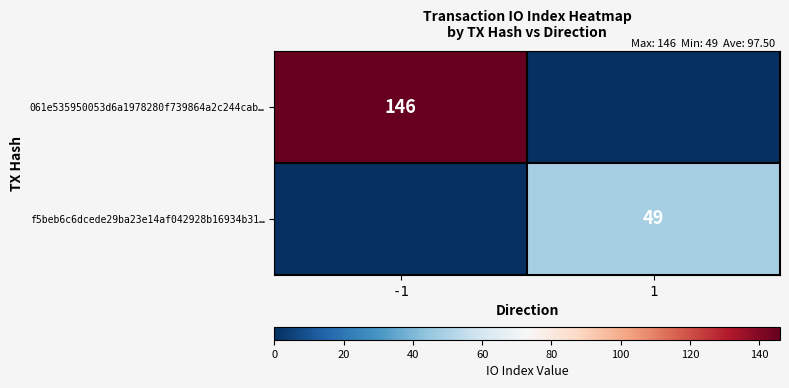

True or false: 061e535950053d6a1978280f739864a2c244cab… has a value of 146 at -1.

True